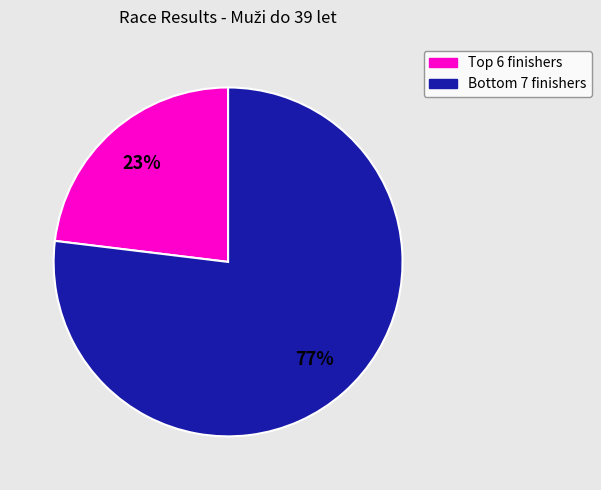

Is there any slice that represents more than half of the pie?

Yes